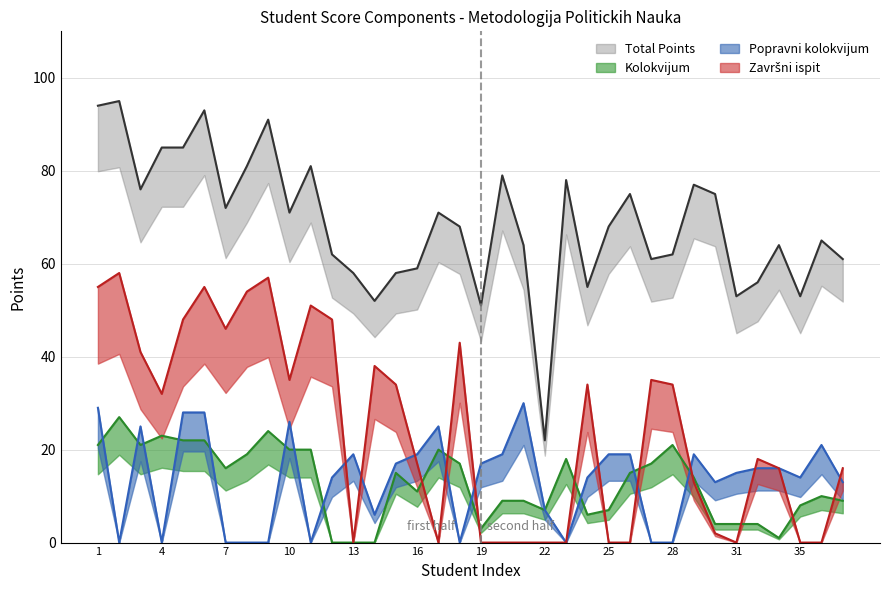

The Završni ispit series shows 28 at 13. True or false?

False